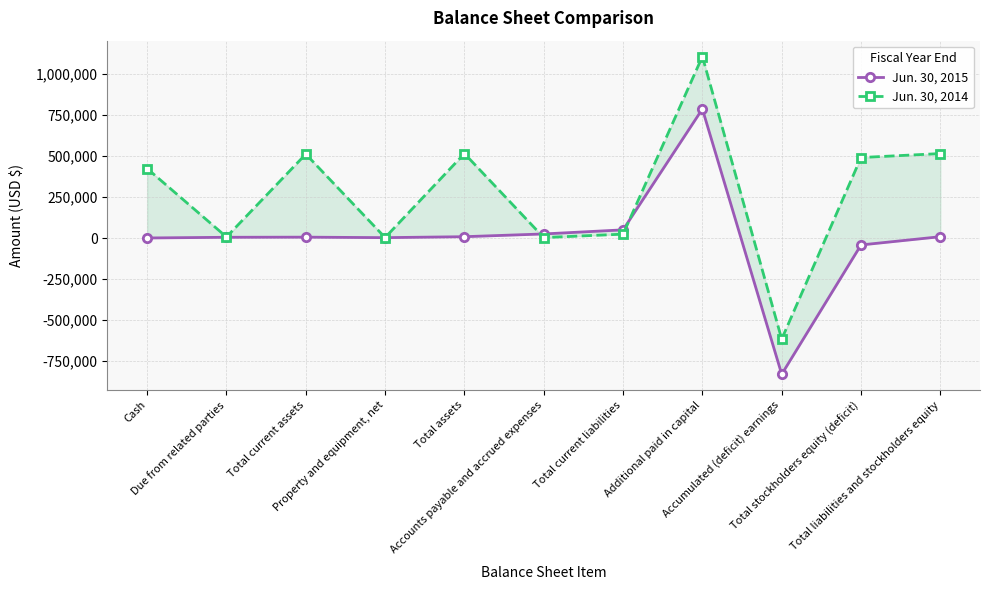

How many intersections are there between Jun. 30, 2015 and Jun. 30, 2014?

2